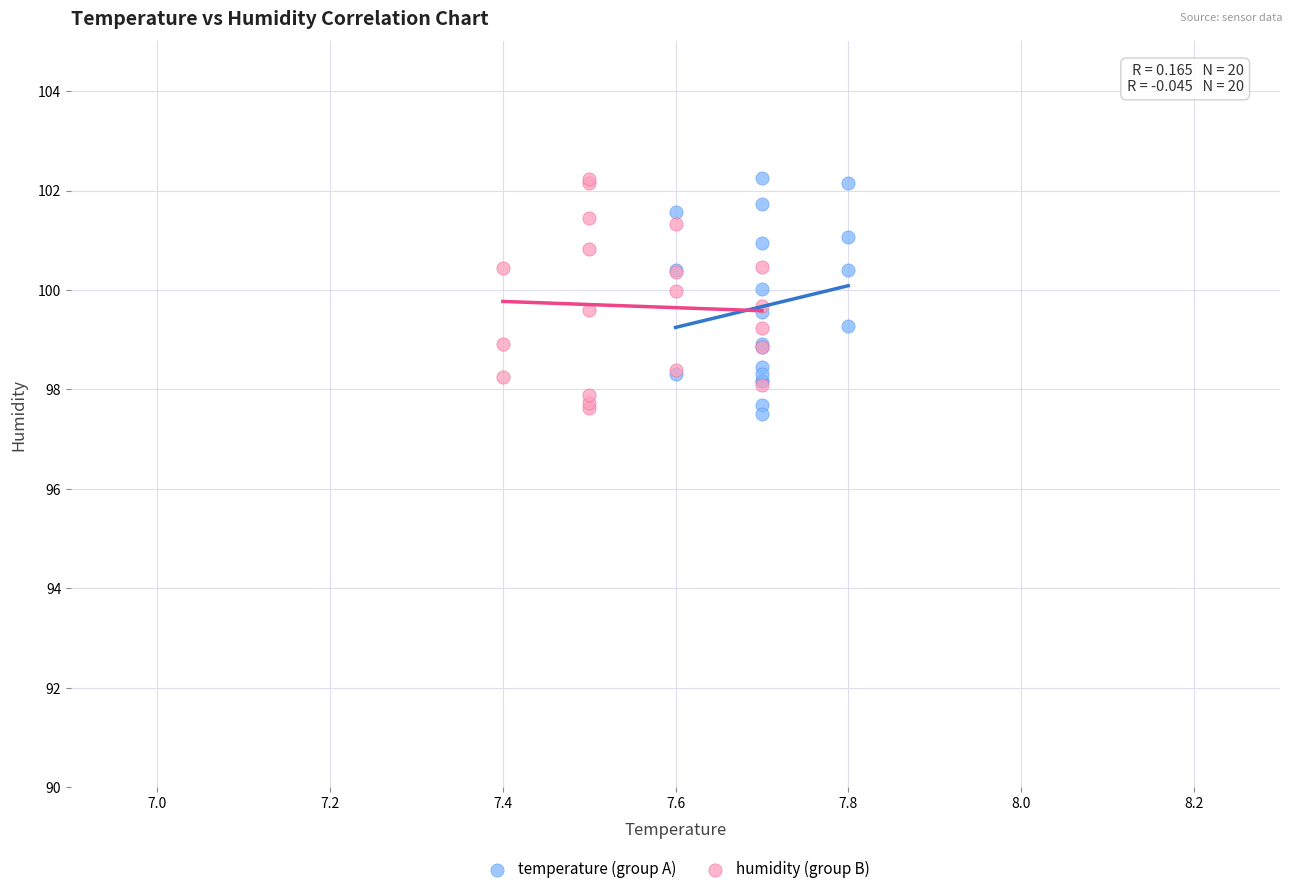

What are all the series names shown in the legend?

temperature (group A), humidity (group B)